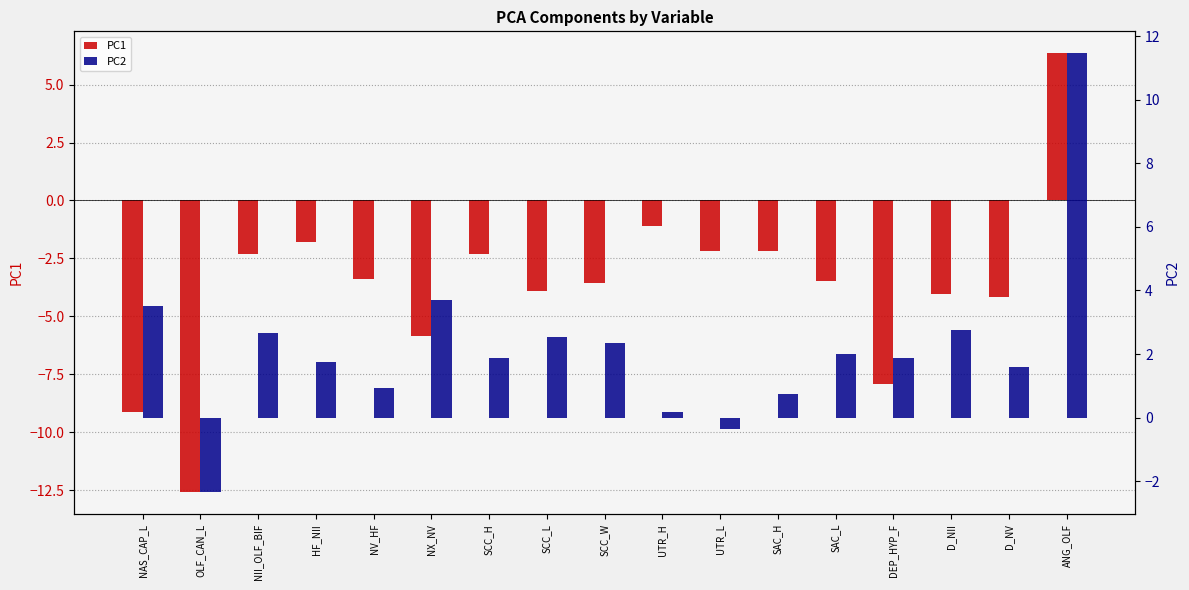

Is the value of PC1 at SCC_L greater than the value of PC2 at ANG_OLF?

No